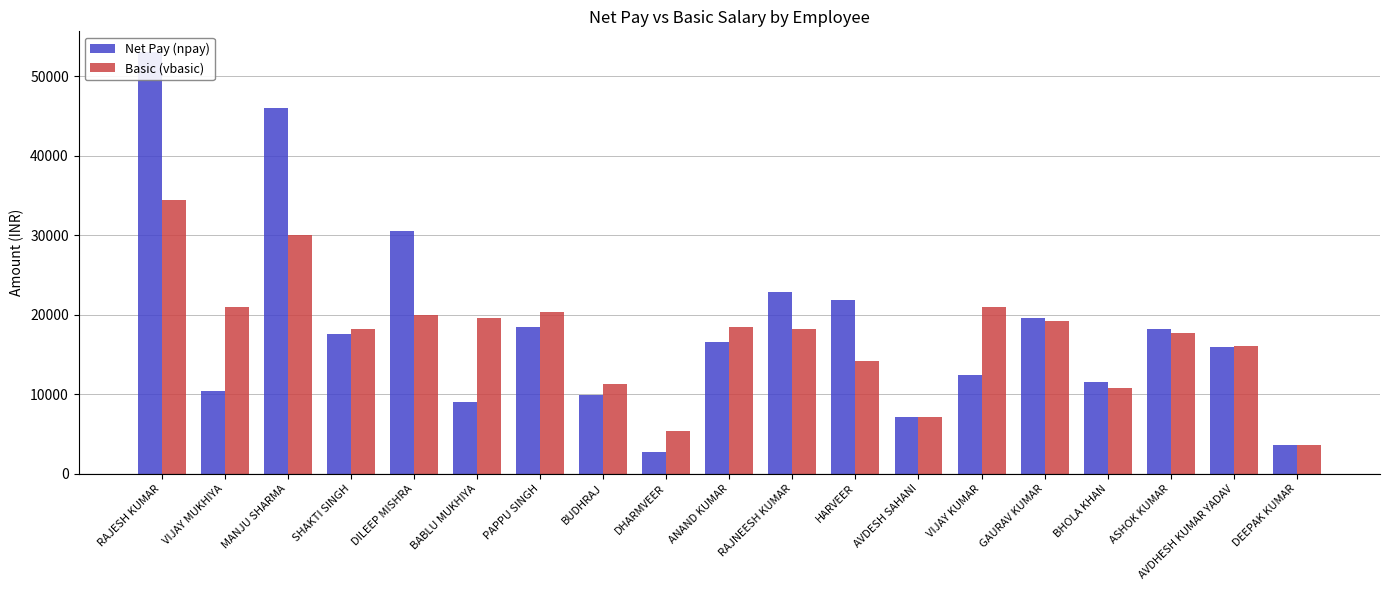

Reading left to right, what are all the values shown in this chart?

Net Pay (npay): RAJESH KUMAR=53000	VIJAY MUKHIYA=10454	MANJU SHARMA=46000	SHAKTI SINGH=17582	DILEEP MISHRA=30500	BABLU MUKHIYA=9018	PAPPU SINGH=18418	BUDHRAJ=9870	DHARMVEER=2674	ANAND KUMAR=16517	RAJNEESH KUMAR=22842	HARVEER=21806	AVDESH SAHANI=7090	VIJAY KUMAR=12454	GAURAV KUMAR=19596	BHOLA KHAN=11486	ASHOK KUMAR=18145	AVDHESH KUMAR YADAV=15954	DEEPAK KUMAR=3545
Basic (vbasic): RAJESH KUMAR=34450	VIJAY MUKHIYA=20903	MANJU SHARMA=30000	SHAKTI SINGH=18206	DILEEP MISHRA=19900	BABLU MUKHIYA=19554	PAPPU SINGH=20371	BUDHRAJ=11312	DHARMVEER=5358	ANAND KUMAR=18456	RAJNEESH KUMAR=18200	HARVEER=14174	AVDESH SAHANI=7144	VIJAY KUMAR=20903	GAURAV KUMAR=19161	BHOLA KHAN=10789	ASHOK KUMAR=17742	AVDHESH KUMAR YADAV=16075	DEEPAK KUMAR=3572